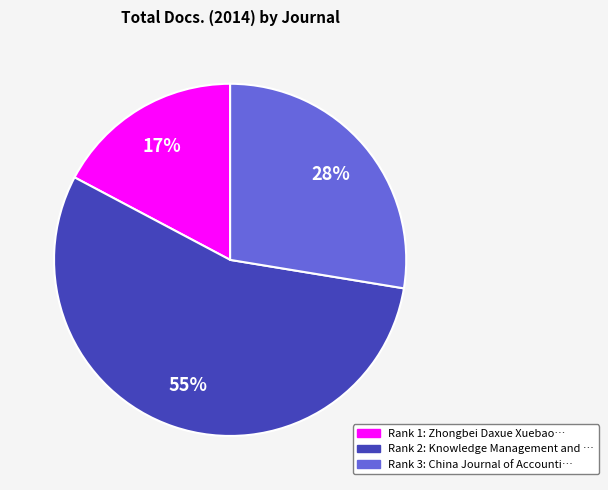

Does any single category account for the majority?

Yes